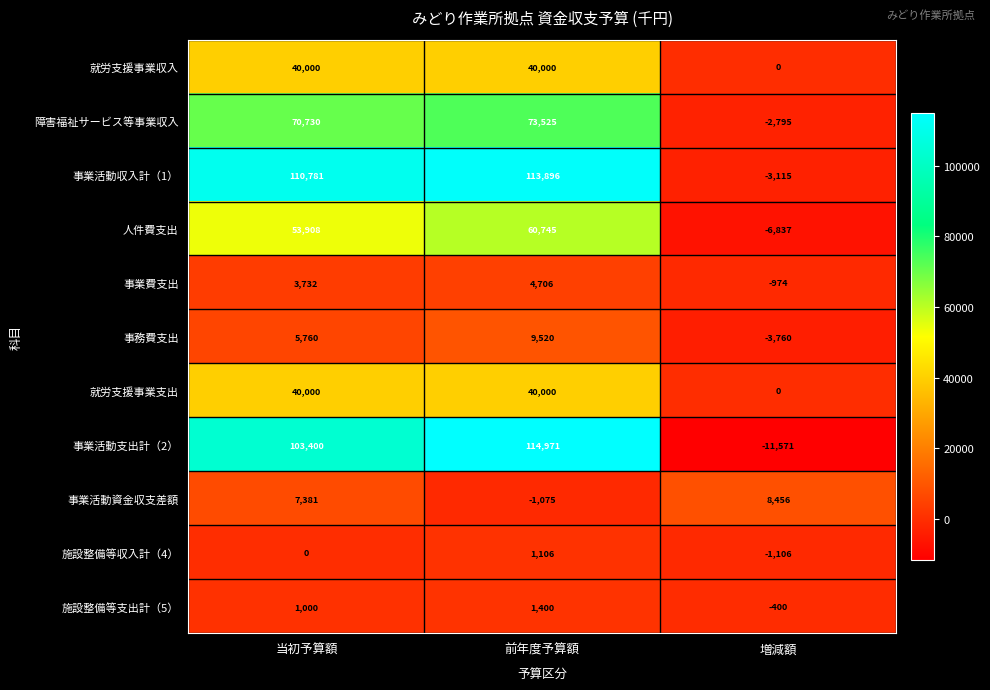

Rank the categories by 事業活動収入計（1） value from highest to lowest.

前年度予算額, 当初予算額, 増減額